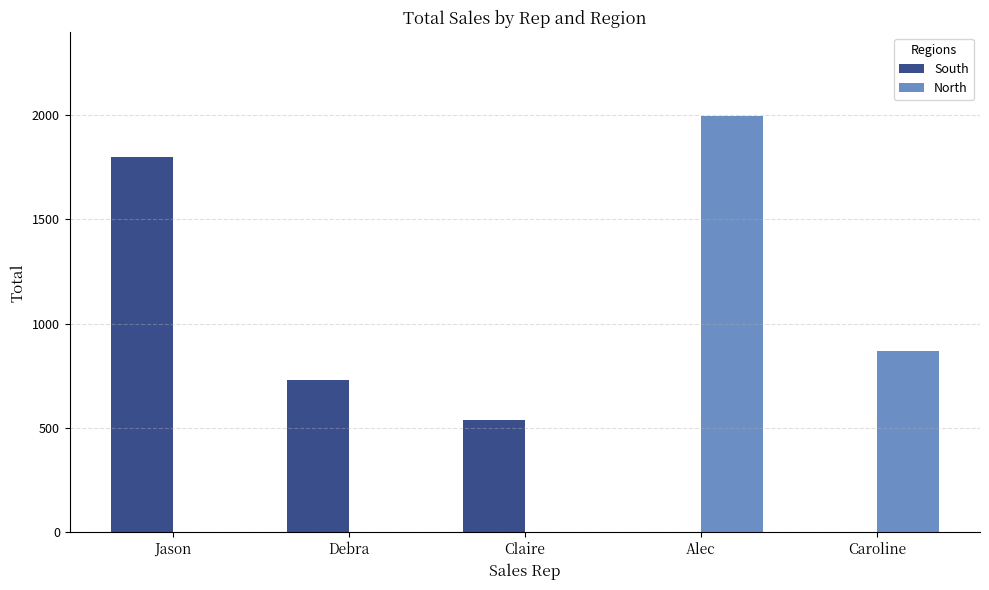

Reading left to right, what are all the values shown in this chart?

South: 1797	731	539	0	0
North: 0	0	0	1996	870